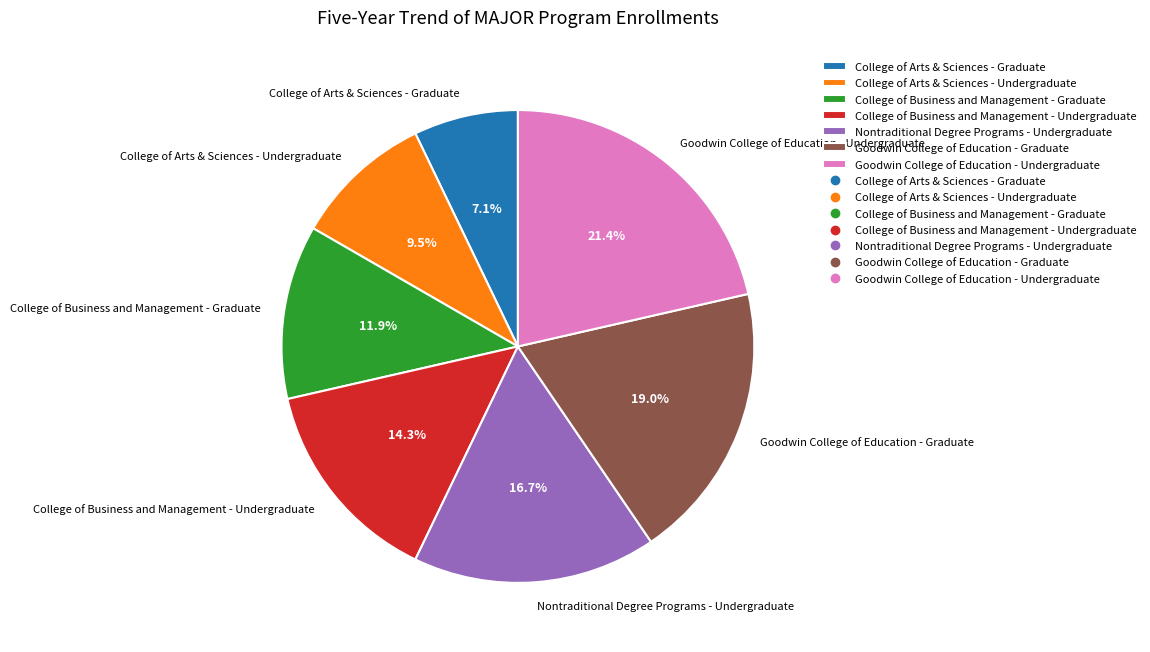

How many slices are in this pie chart?

7